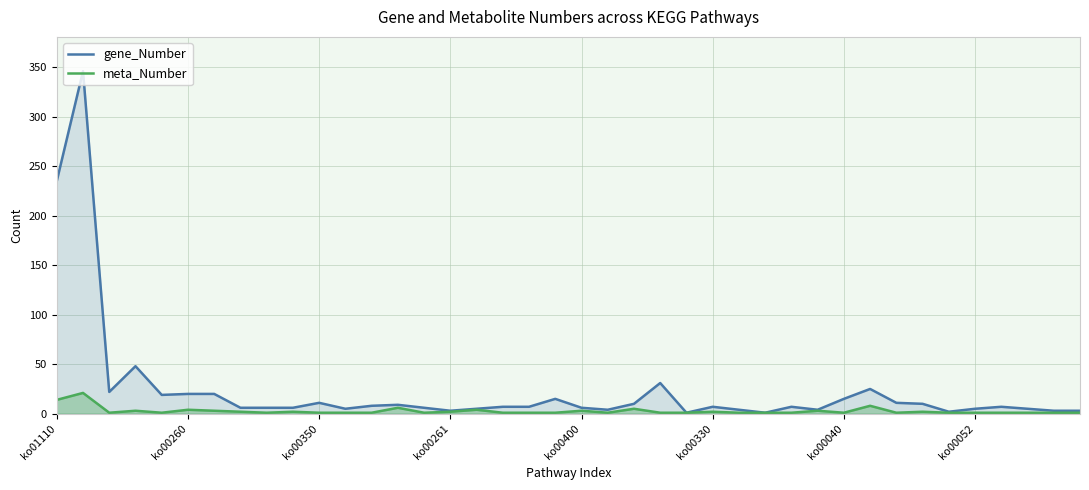

True or false: gene_Number and meta_Number cross at least once.

False